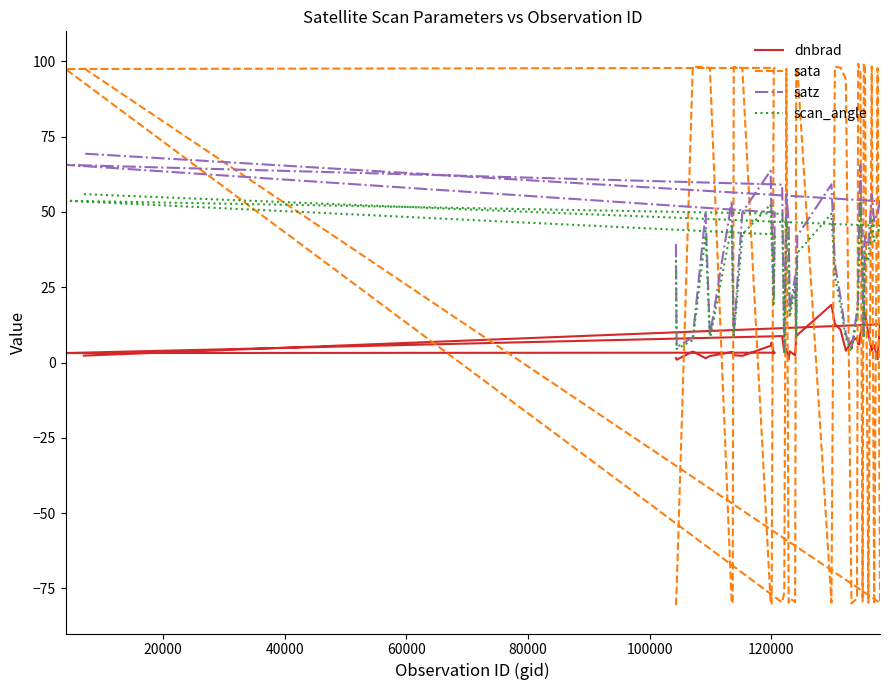

After their last crossing, which series has the higher values: dnbrad or sata?

sata